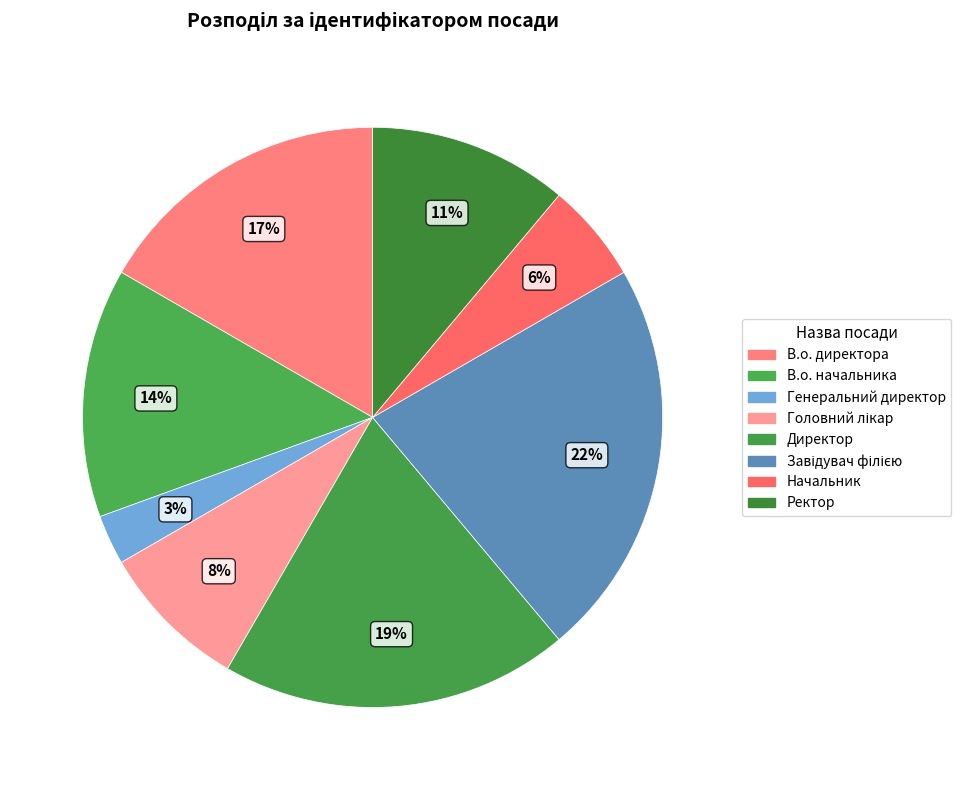

How many segments does this pie chart have?

8